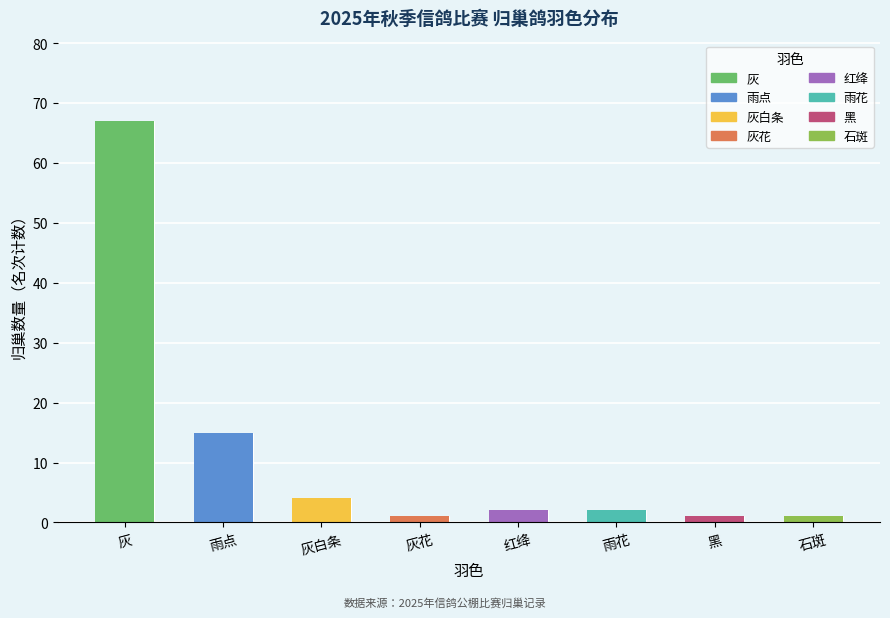

The chart shows a value of 1 at 黑. True or false?

False